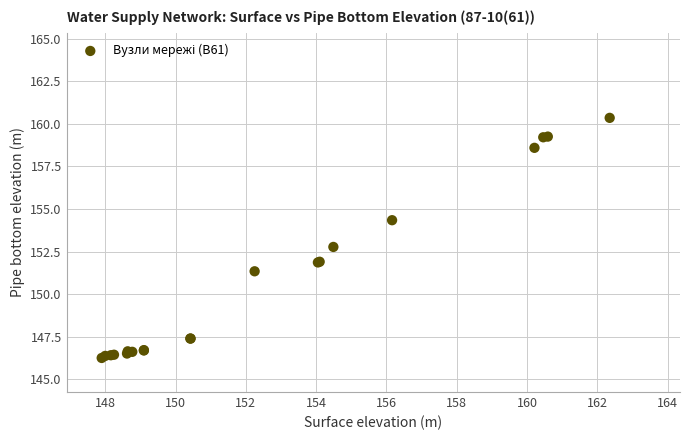

What Y value in the scatter plot is closest to 153?

152.8